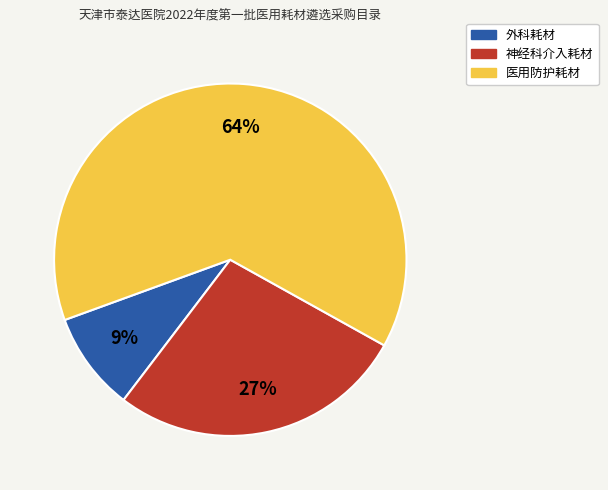

What is the largest slice in the pie chart?

医用防护耗材